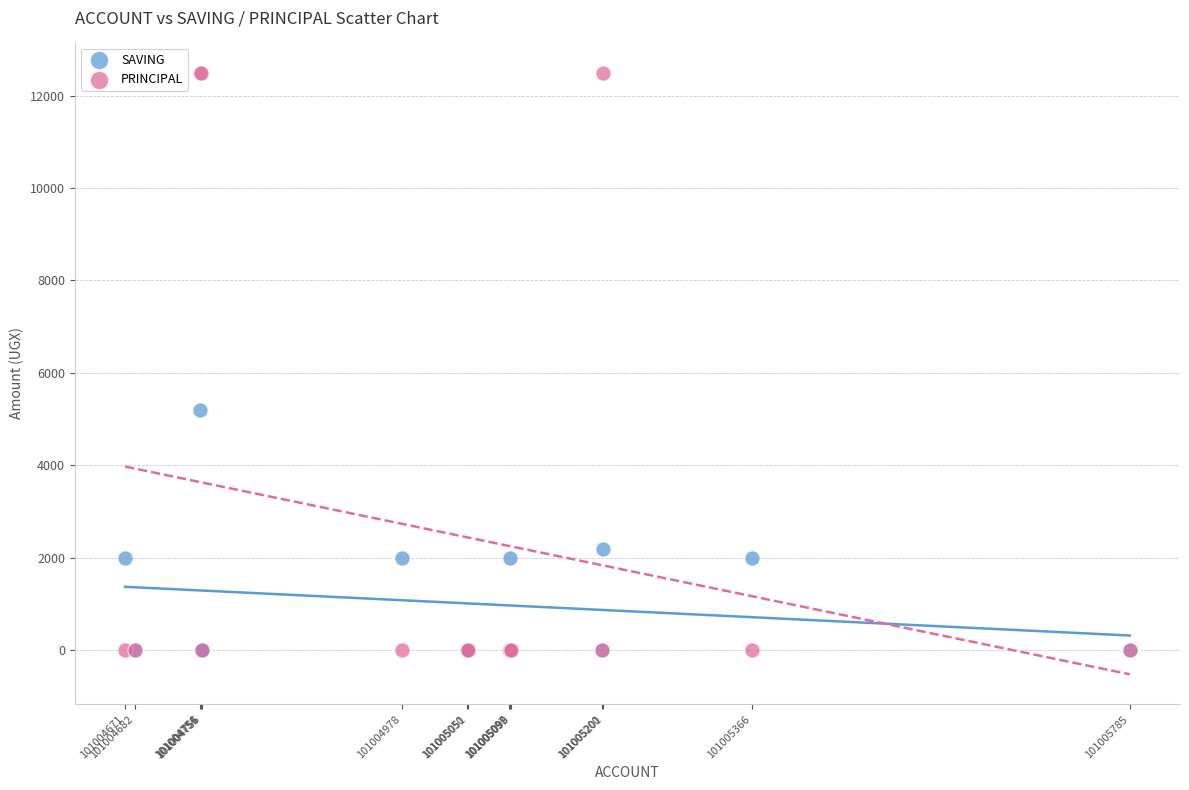

Which series reaches the maximum Y coordinate?

PRINCIPAL